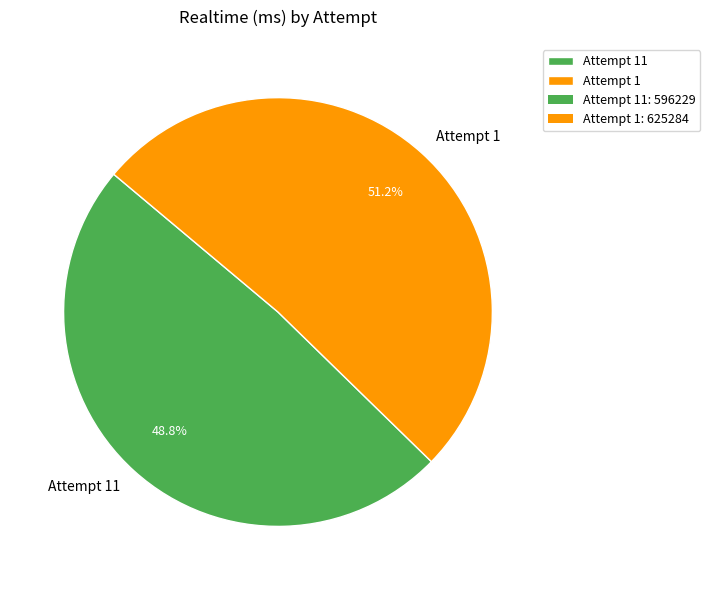

Is it true that Attempt 11 is 42% of the pie?

False